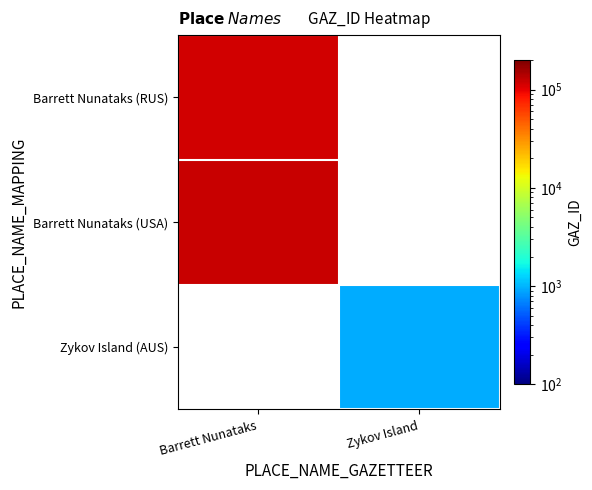

What is the maximum value shown in the chart?

122227.0